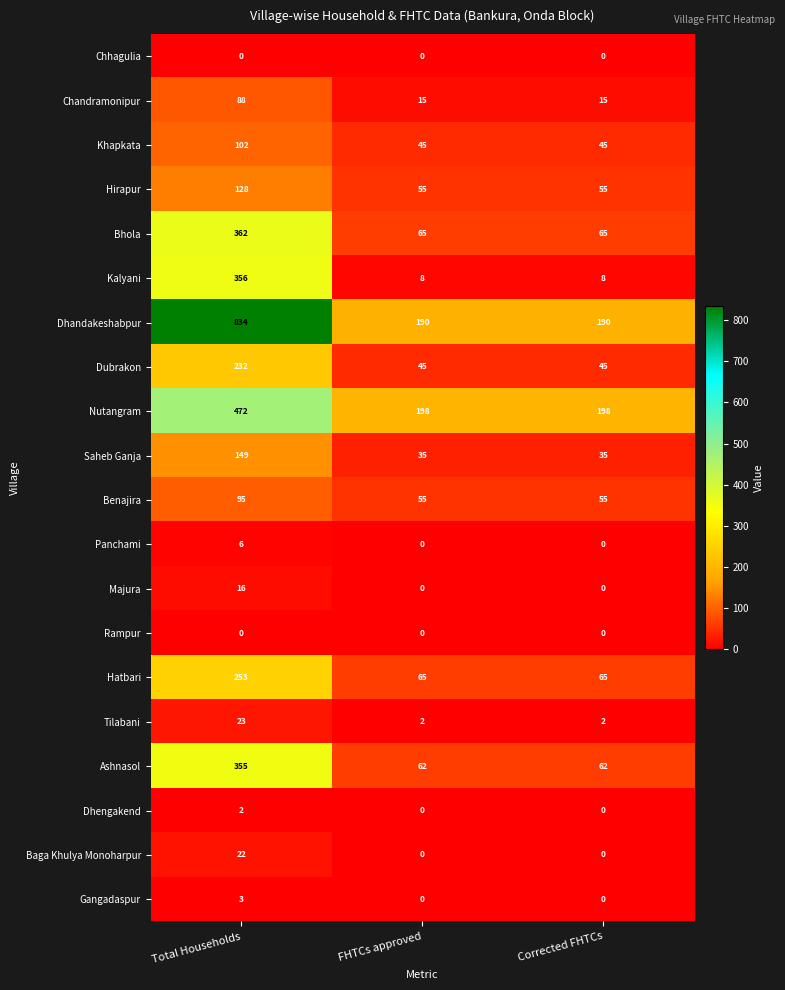

Which series has the widest spread of values?

Dhandakeshabpur